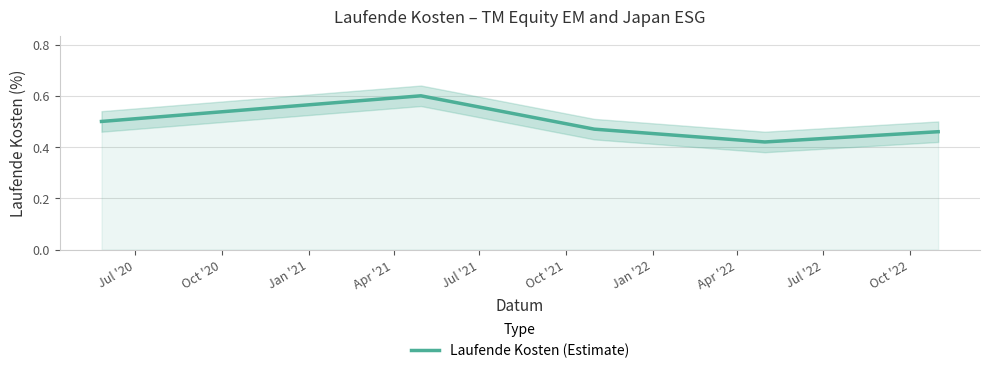

What is the label of the 1st point from the left?

Jul '20